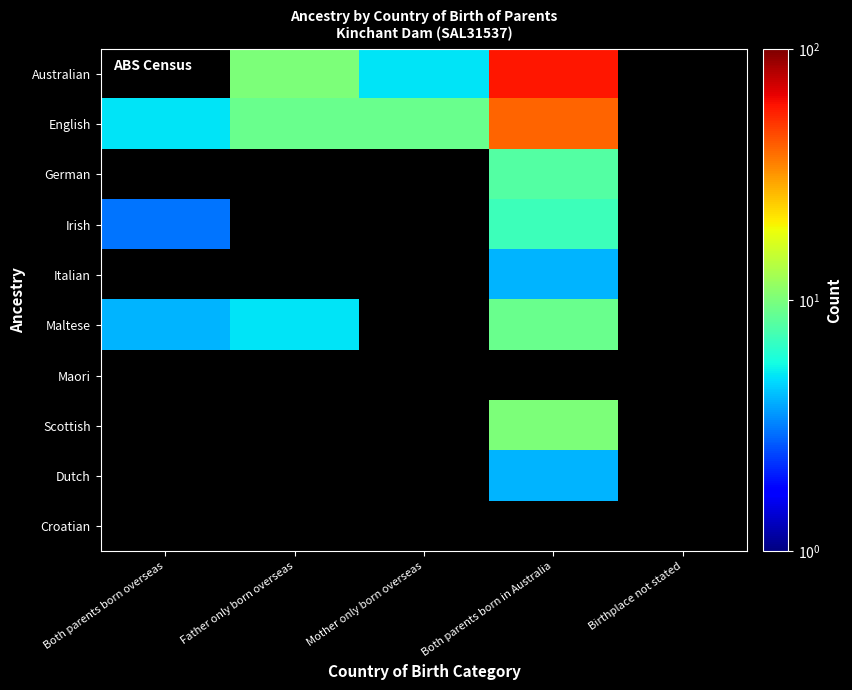

Which series has the largest total across all categories?

Australian